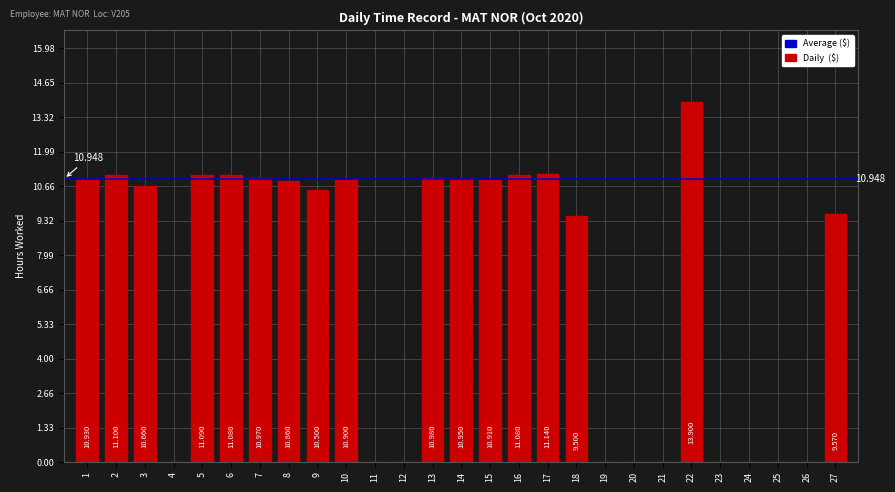

The value at 25 is 0.0. True or false?

True